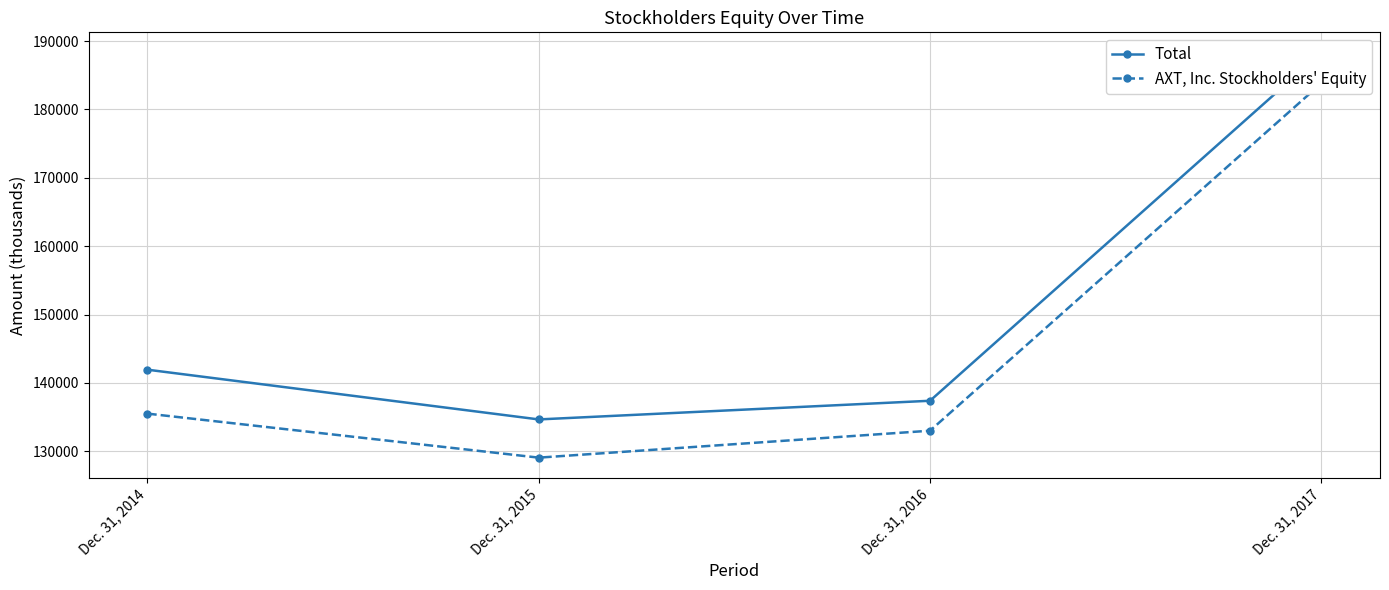

True or false: AXT, Inc. Stockholders' Equity and Total cross at least once.

False